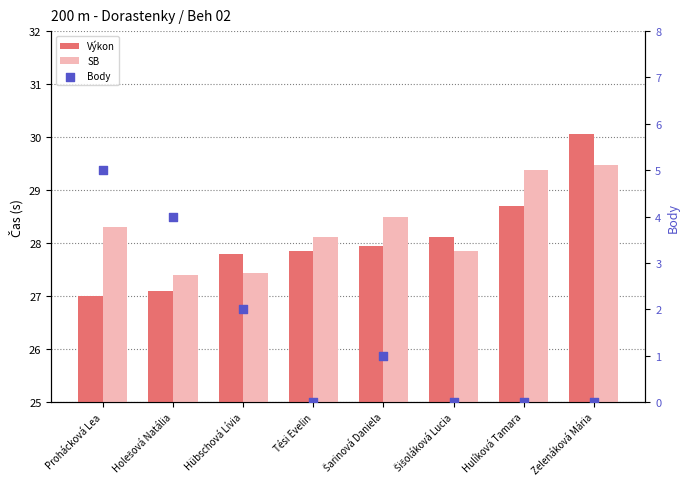

At which category is the sum across all series the highest?

Prohácková Lea